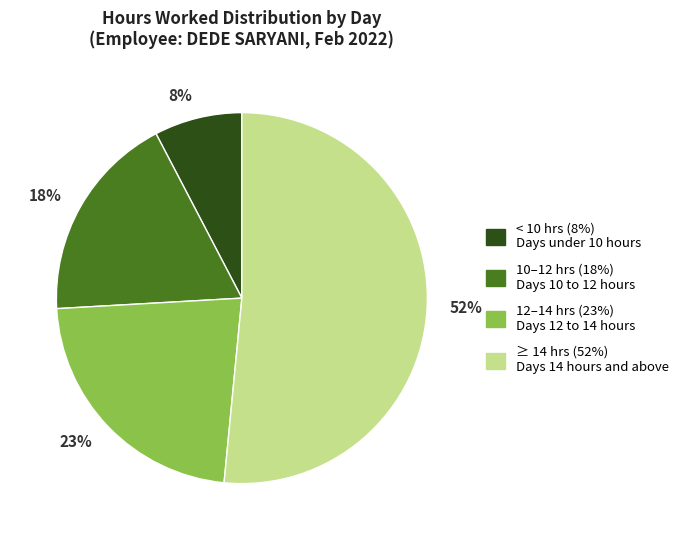

Count the number of slices in the pie.

4